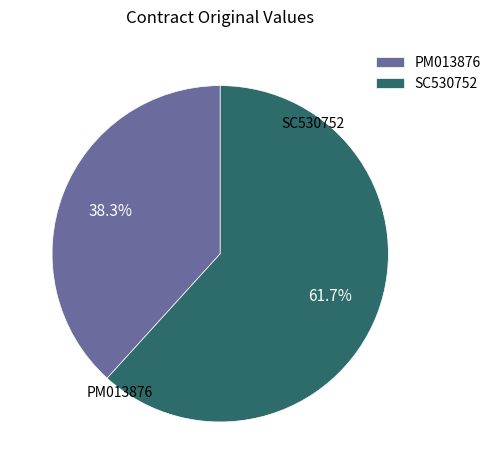

Combined, do SC530752 and PM013876 account for over 50%?

Yes